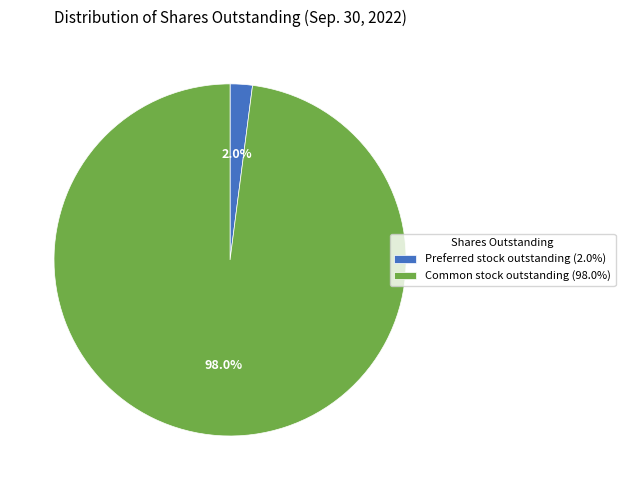

What is the total percentage of Common stock outstanding (98.0%) and Preferred stock outstanding (2.0%)?

100.0%